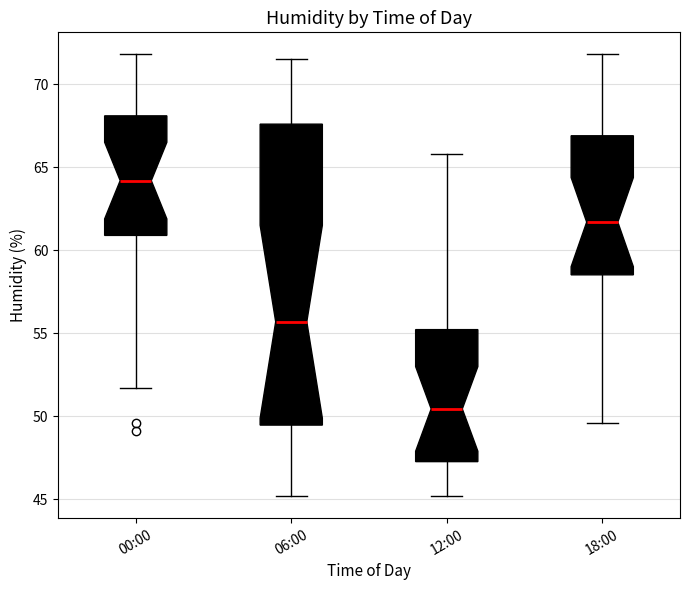

Reading left to right, read every box against the y-axis: the position of its median line, the range the box covers, and the ends of its whiskers. The values are not printed on the chart, so give them approximately, as read against the axis.

00:00: median 64.0, box 61.0 to 68.0, whiskers 51.5 to 72.0
06:00: median 55.5, box 49.5 to 67.5, whiskers 45.0 to 71.5
12:00: median 50.5, box 47.5 to 55.0, whiskers 45.0 to 66.0
18:00: median 61.5, box 58.5 to 67.0, whiskers 49.5 to 72.0